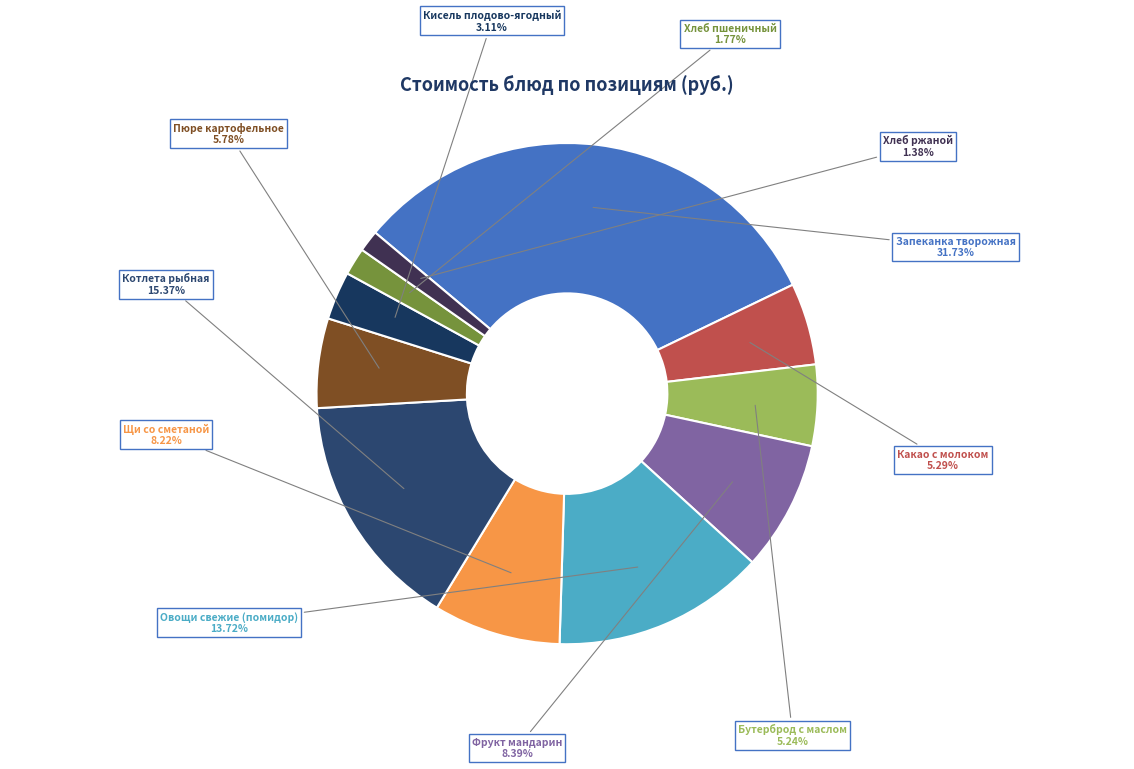

What is the largest slice in the pie chart?

Запеканка творожная